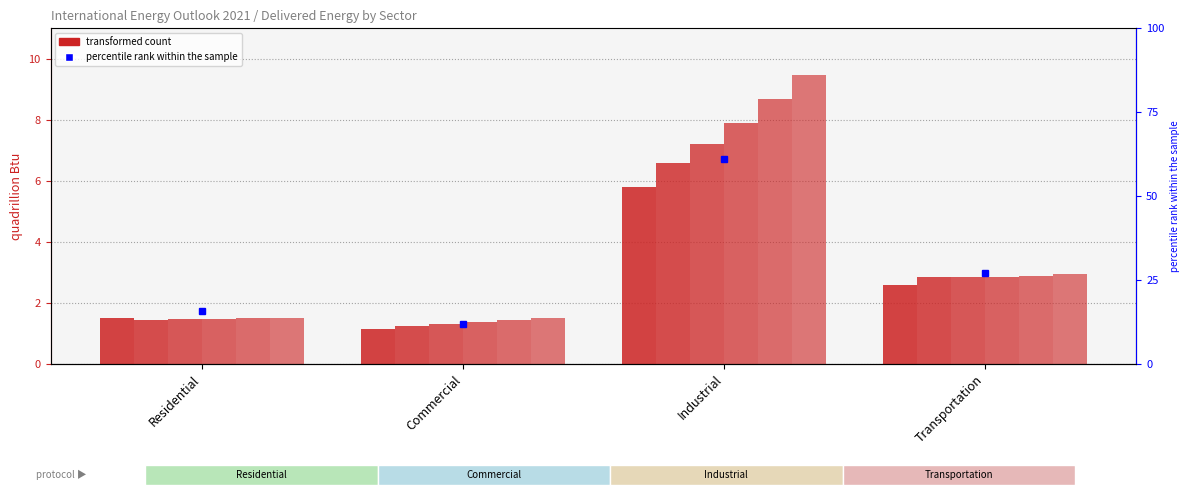

What is the total value across all series at Transportation?

17.0